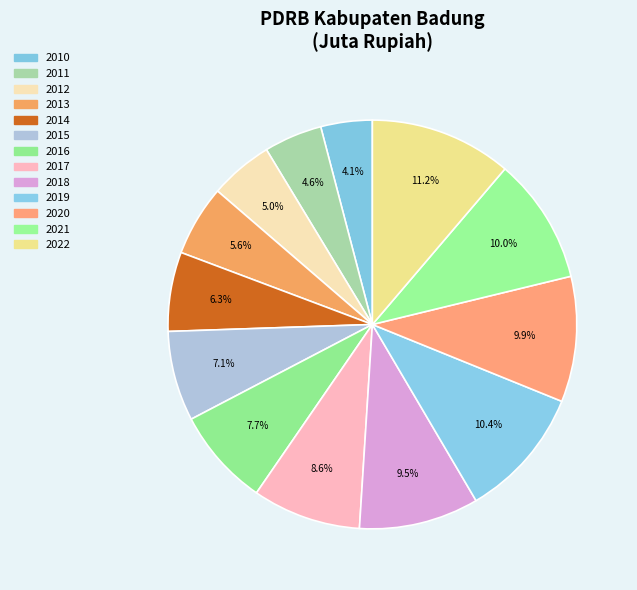

What percentage do 2022 and 2012 together represent?

16.2%